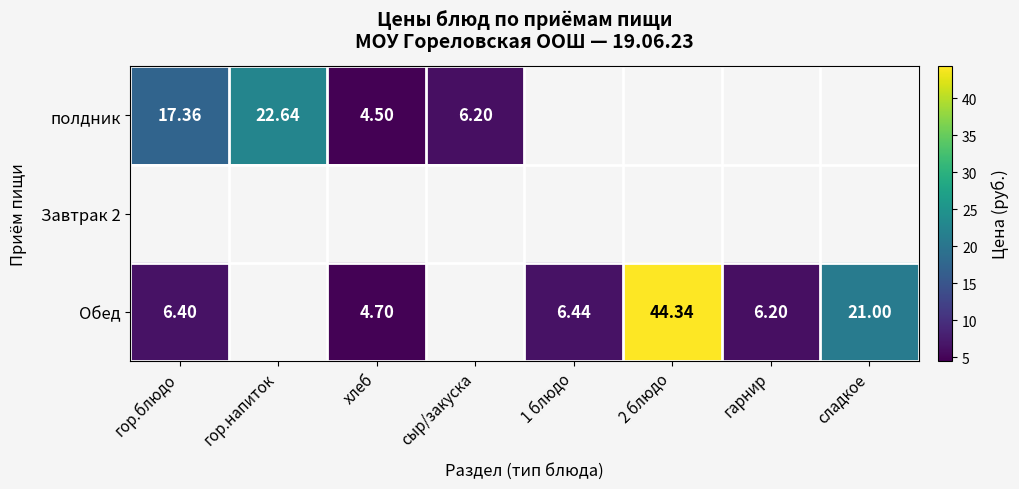

List the series in order of their overall mean, highest first.

Обед, полдник, Завтрак 2